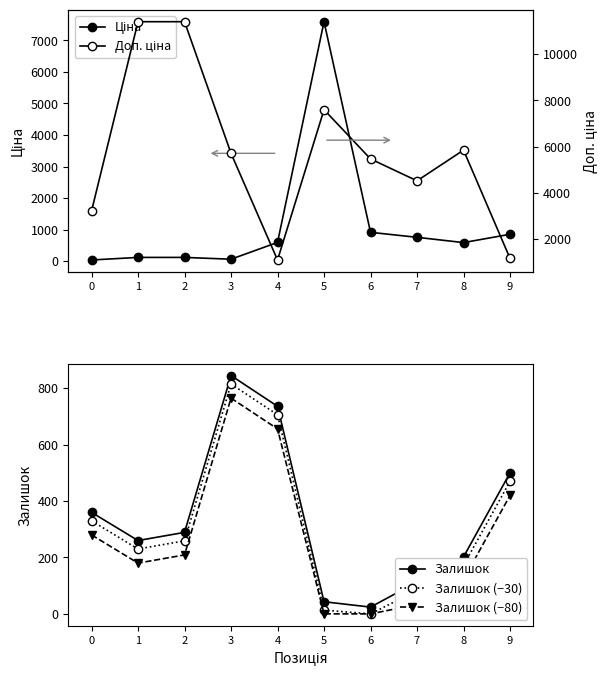

Is the value of Доп. ціна at 1 greater than the value of Залишок (−80) at 7?

Yes